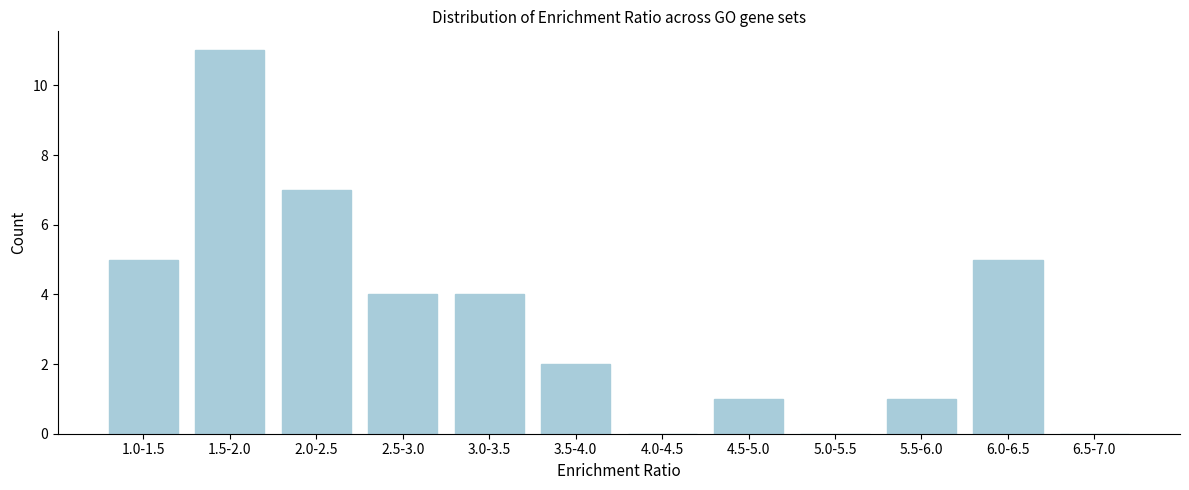

Reading right to left, what are all the values shown in this chart?

6.5-7.0=0	6.0-6.5=5	5.5-6.0=1	5.0-5.5=0	4.5-5.0=1	4.0-4.5=0	3.5-4.0=2	3.0-3.5=4	2.5-3.0=4	2.0-2.5=7	1.5-2.0=11	1.0-1.5=5